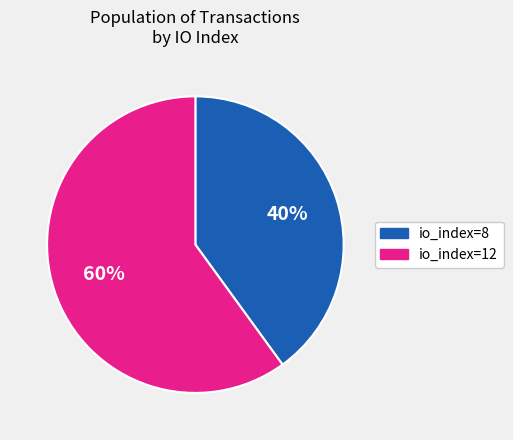

What is the ratio of the value at io_index=8 to the value at io_index=12?

0.7